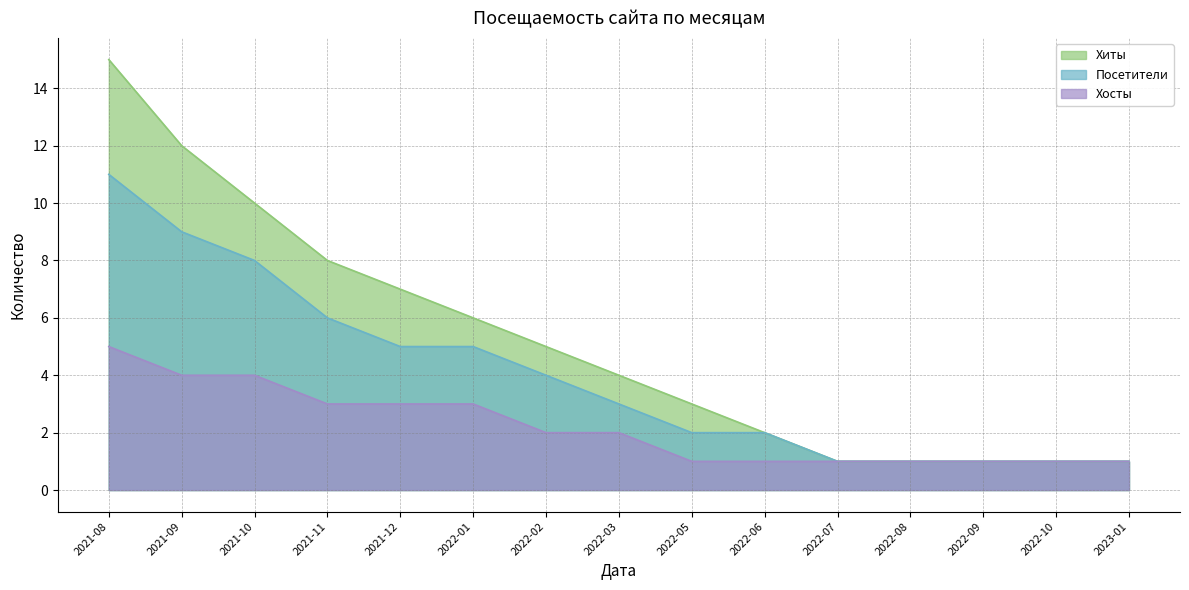

What is the total value across all series at 2022-02?

11